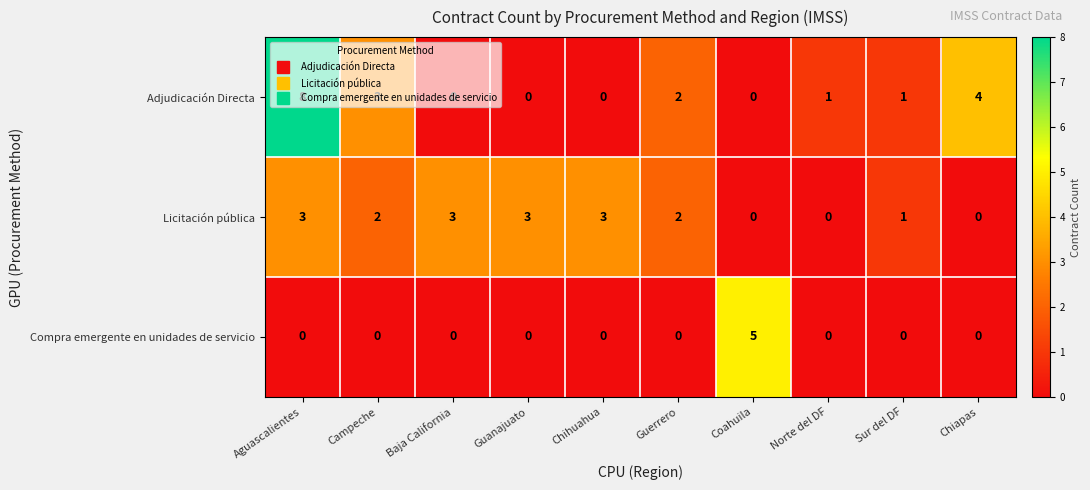

How many positive values does the Licitación pública series have?

7